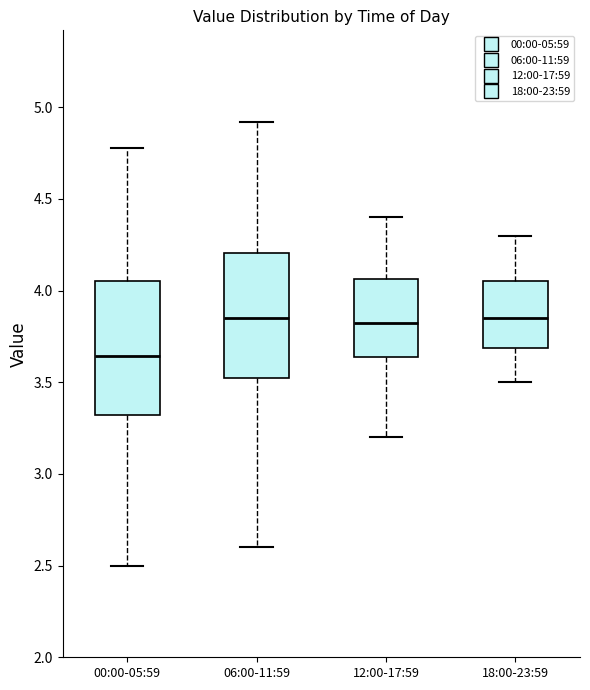

Which box is the tallest, from its lower edge to its upper edge?

00:00-05:59